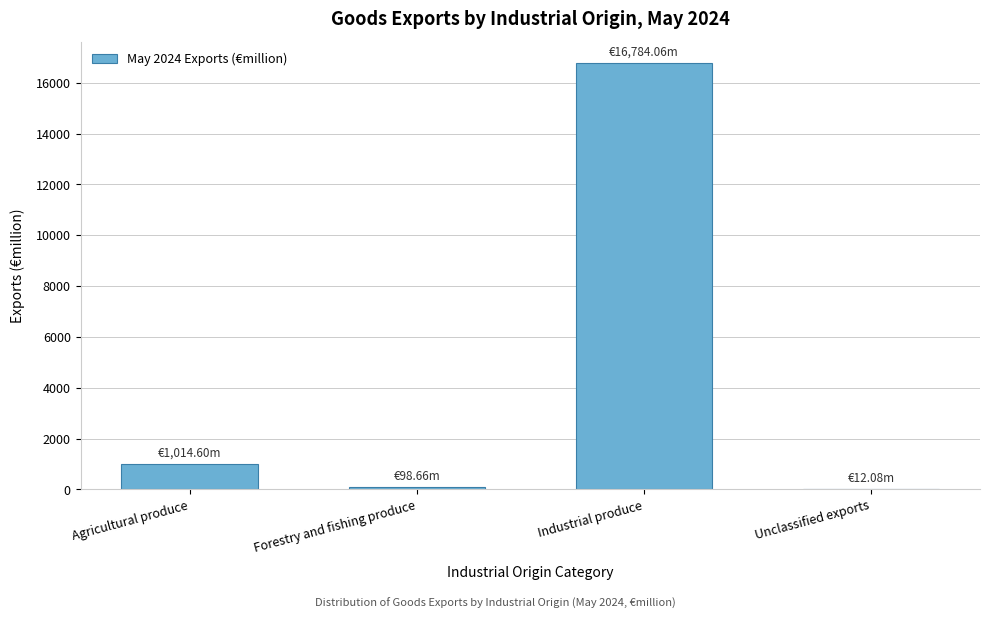

Which category has the highest value across all series?

Industrial produce